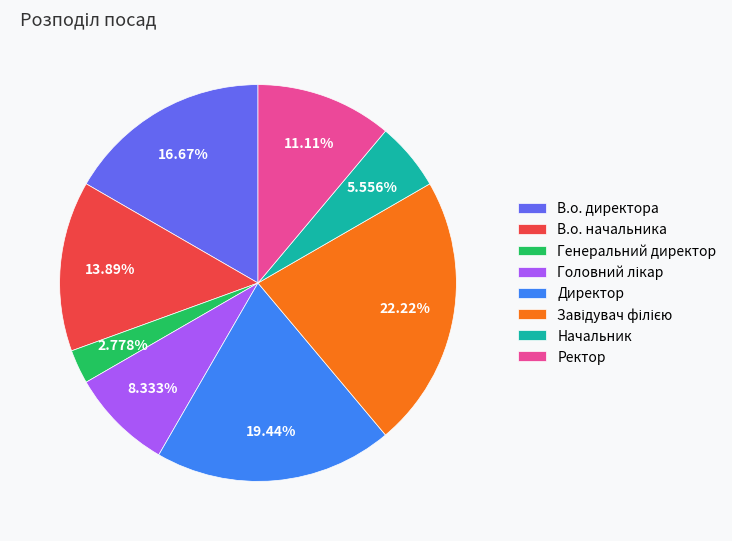

Which slice is the smallest?

Генеральний директор